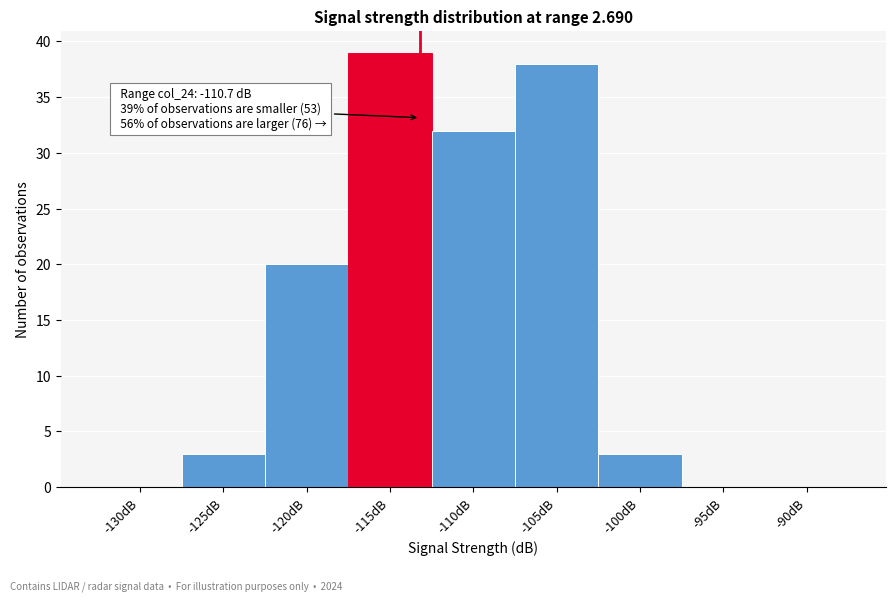

Reading left to right, what are all the values shown in this chart?

-130dB=0	-125dB=3	-120dB=20	-115dB=39	-110dB=32	-105dB=38	-100dB=3	-95dB=0	-90dB=0